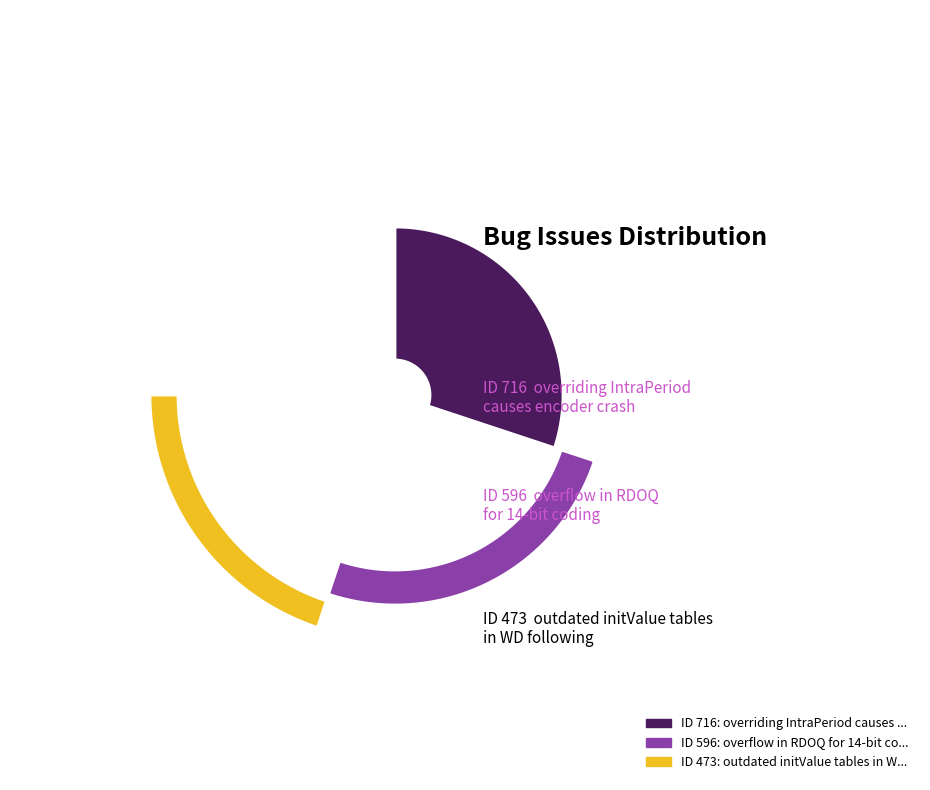

Which slice is the smallest?

outdated initValue tables in WD following